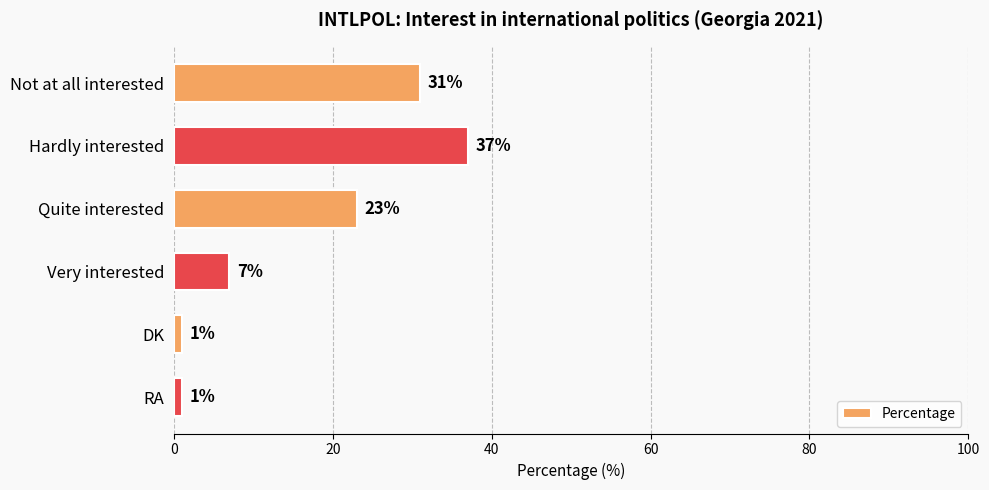

Count the values in the range 1 to 31.

5